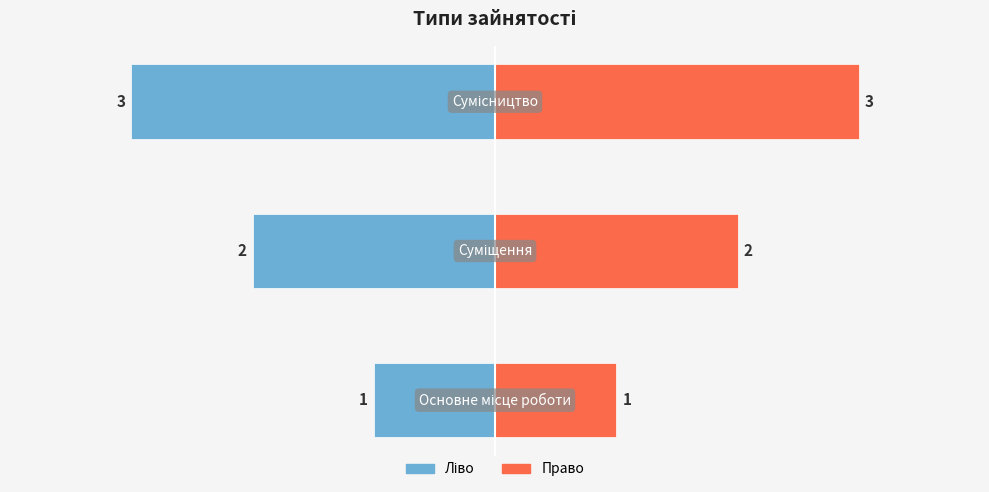

What is the average value of the Ідентифікатор (право) series?

2